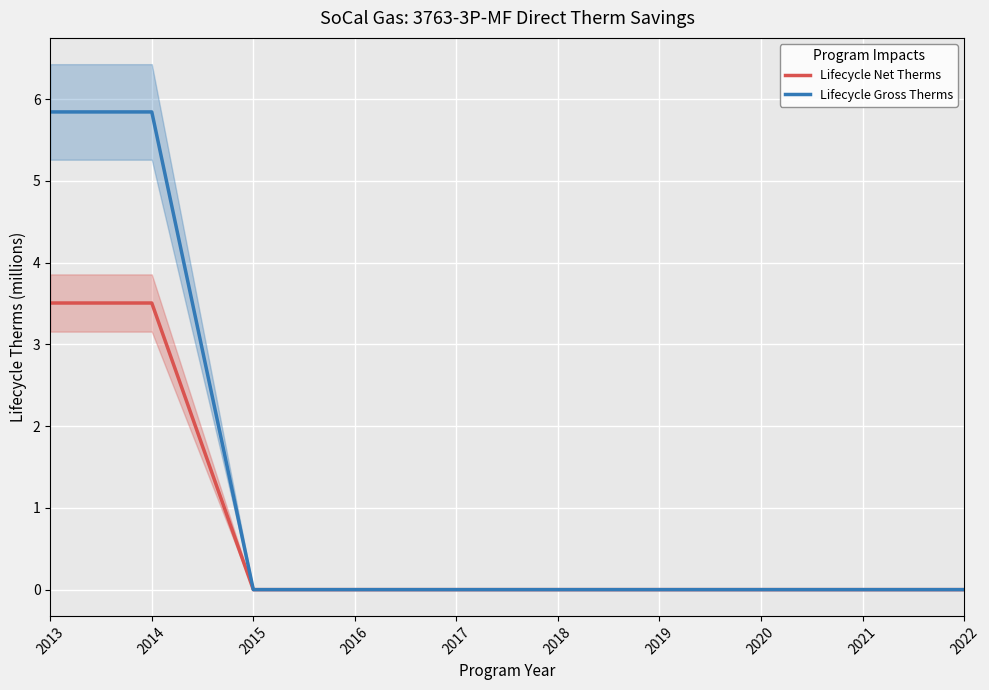

At which category is the sum across all series the highest?

2013